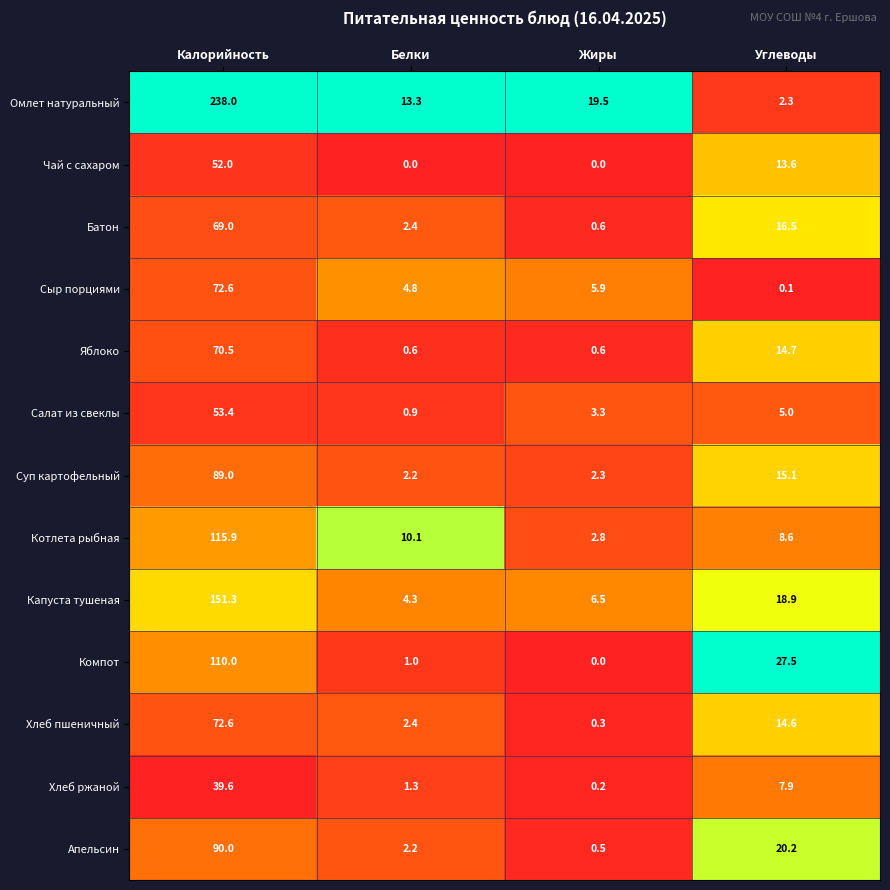

Which series has the largest total across all categories?

Омлет натуральный